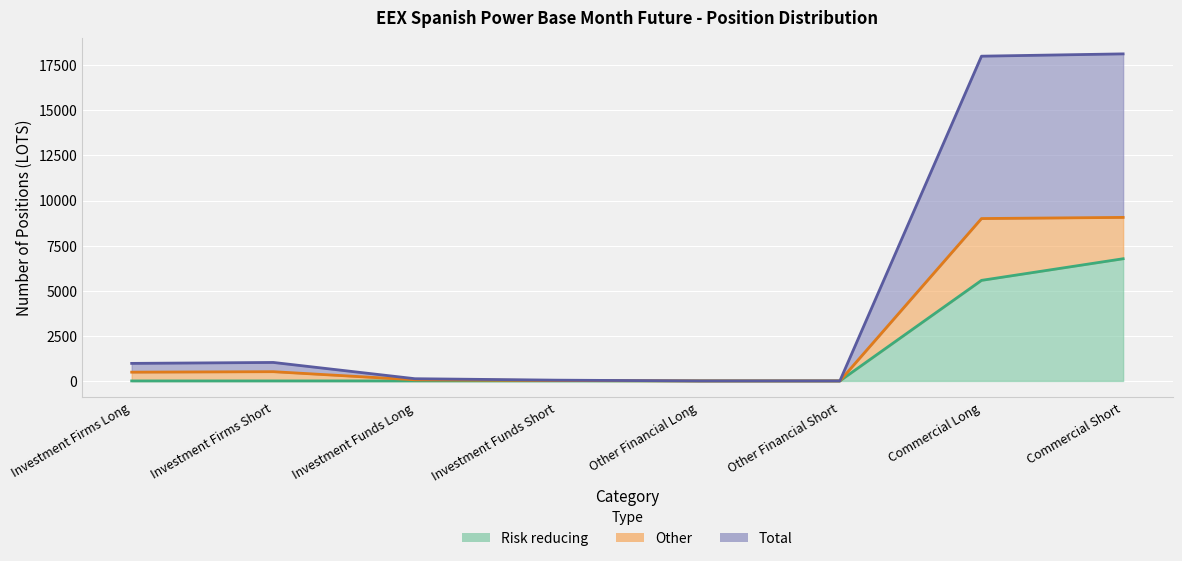

True or false: Risk reducing and Total intersect in this chart.

False